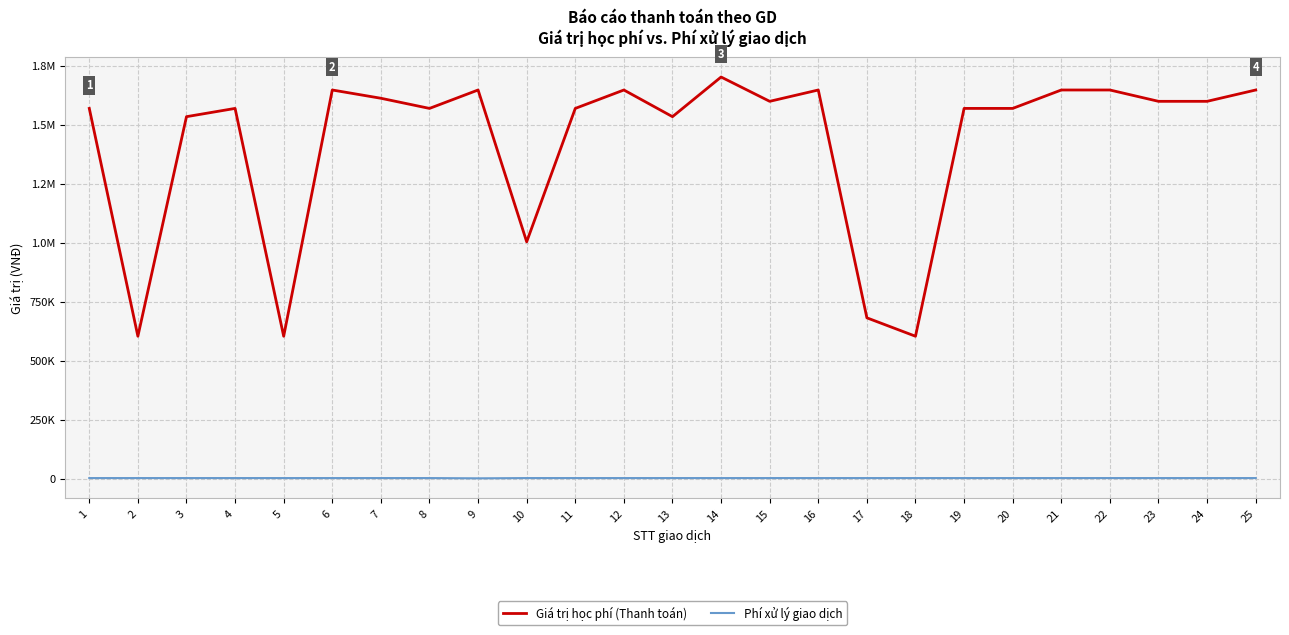

What is the maximum value shown in the chart?

1702000